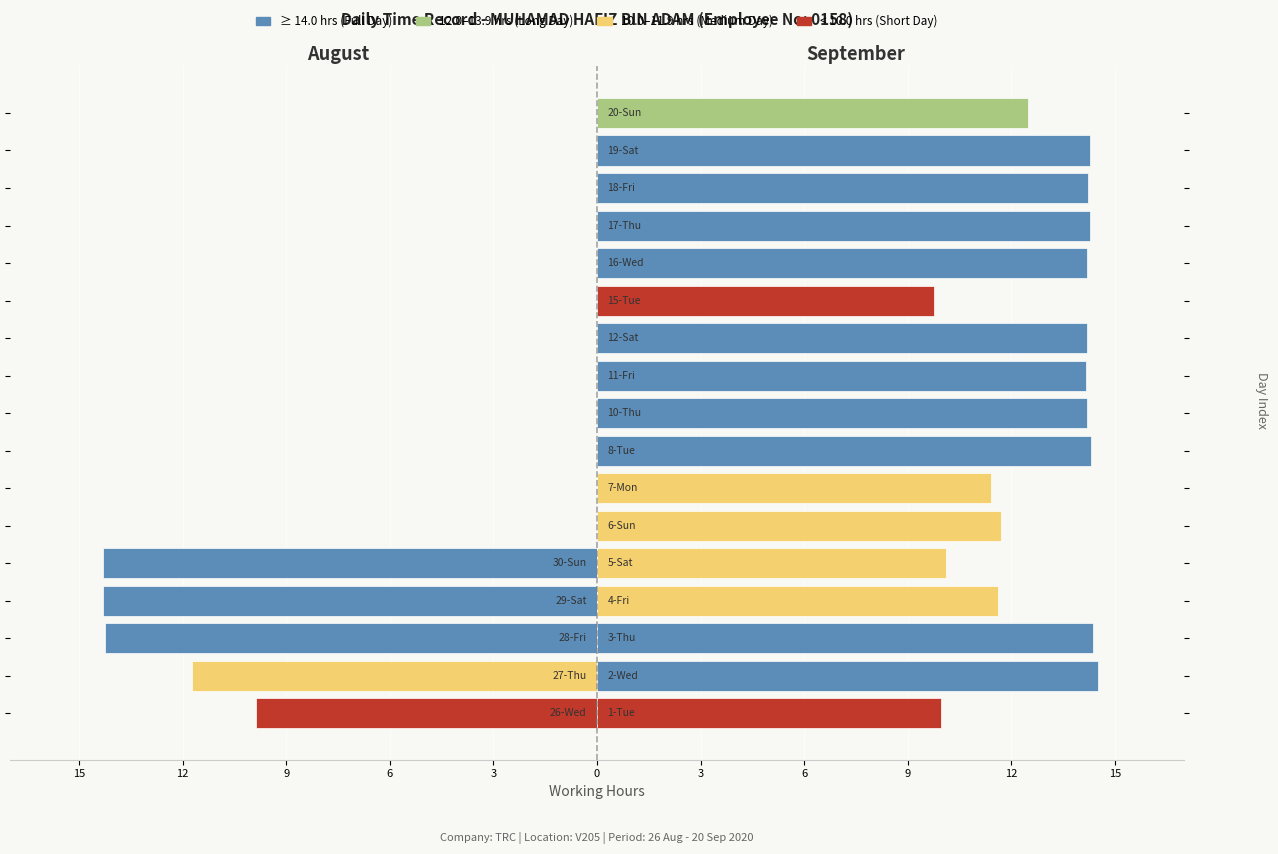

Which has a higher value, 9 or 15?

15